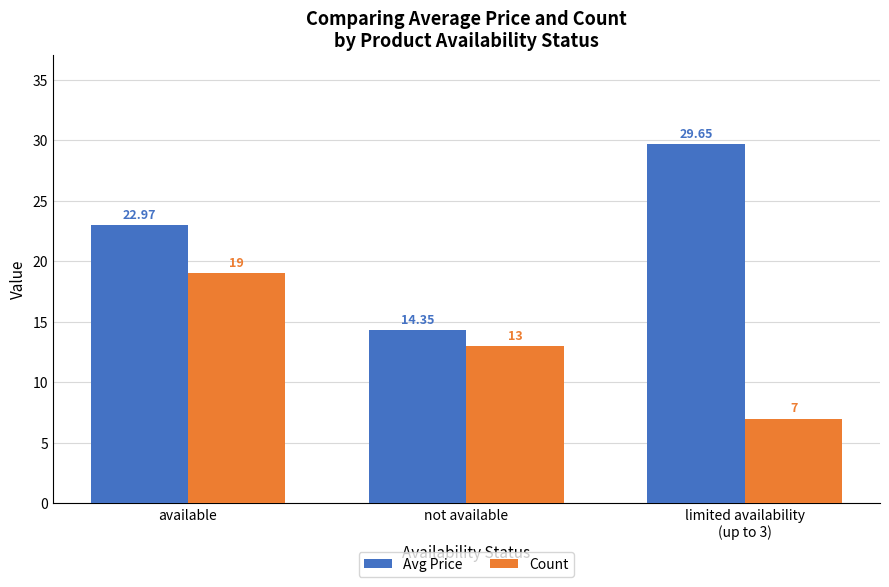

Which series has the largest total across all categories?

Avg Price